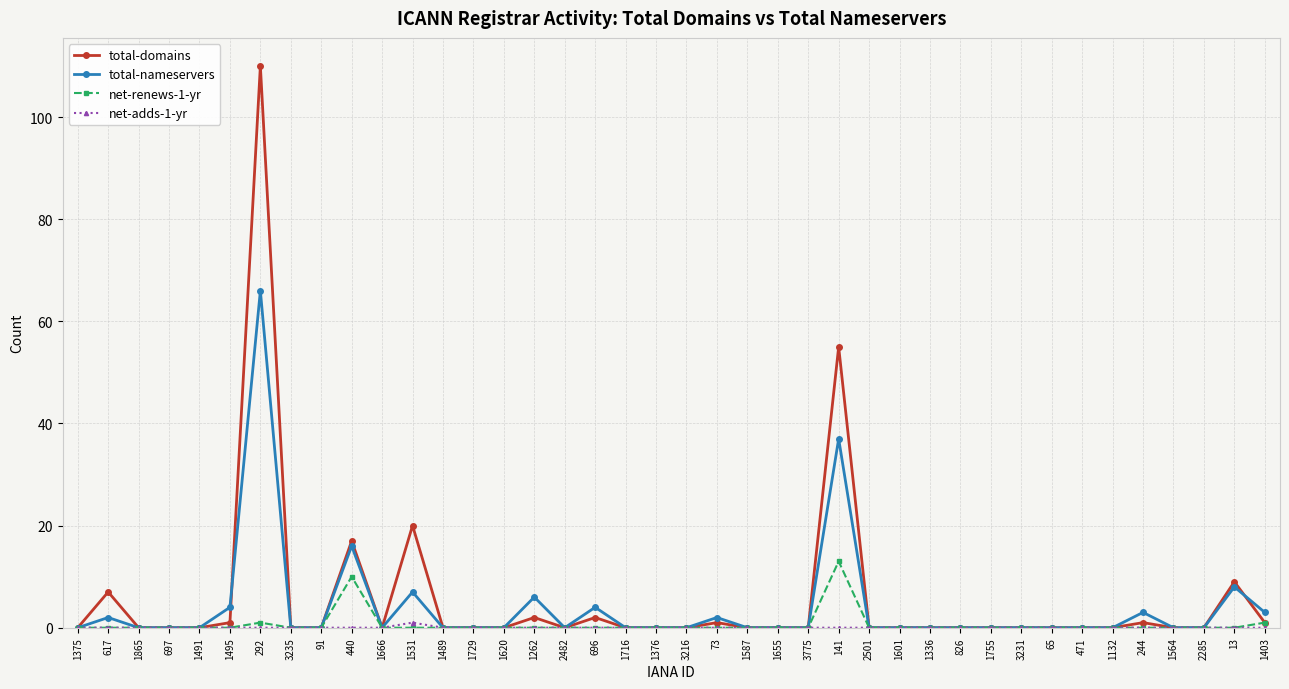

What is the highest value of the net-renews-1-yr series?

13